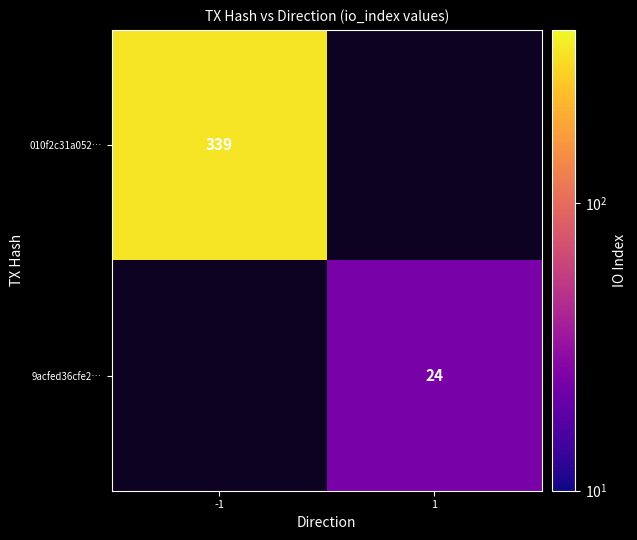

The 9acfed36cfe2… series shows 42 at 1. True or false?

False